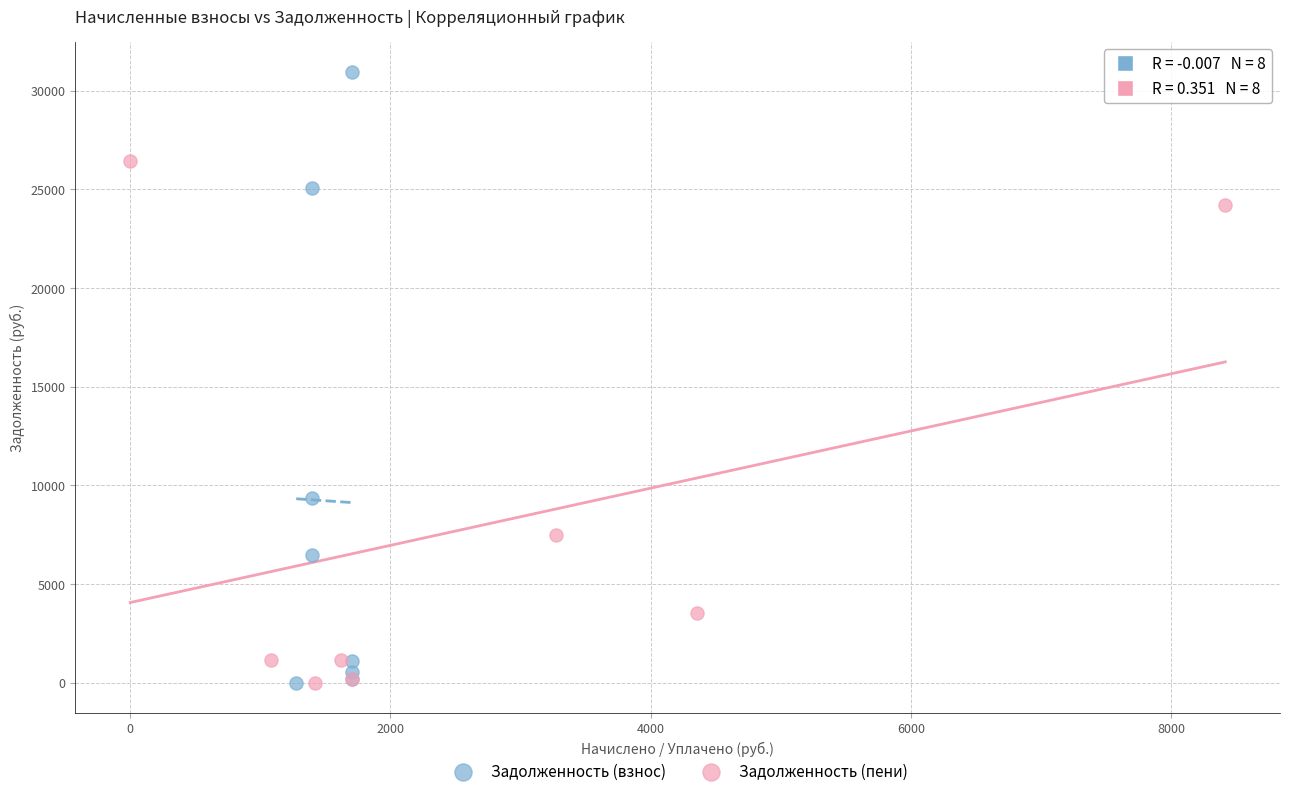

Which series reaches the maximum Y coordinate?

Задолженность (взнос)